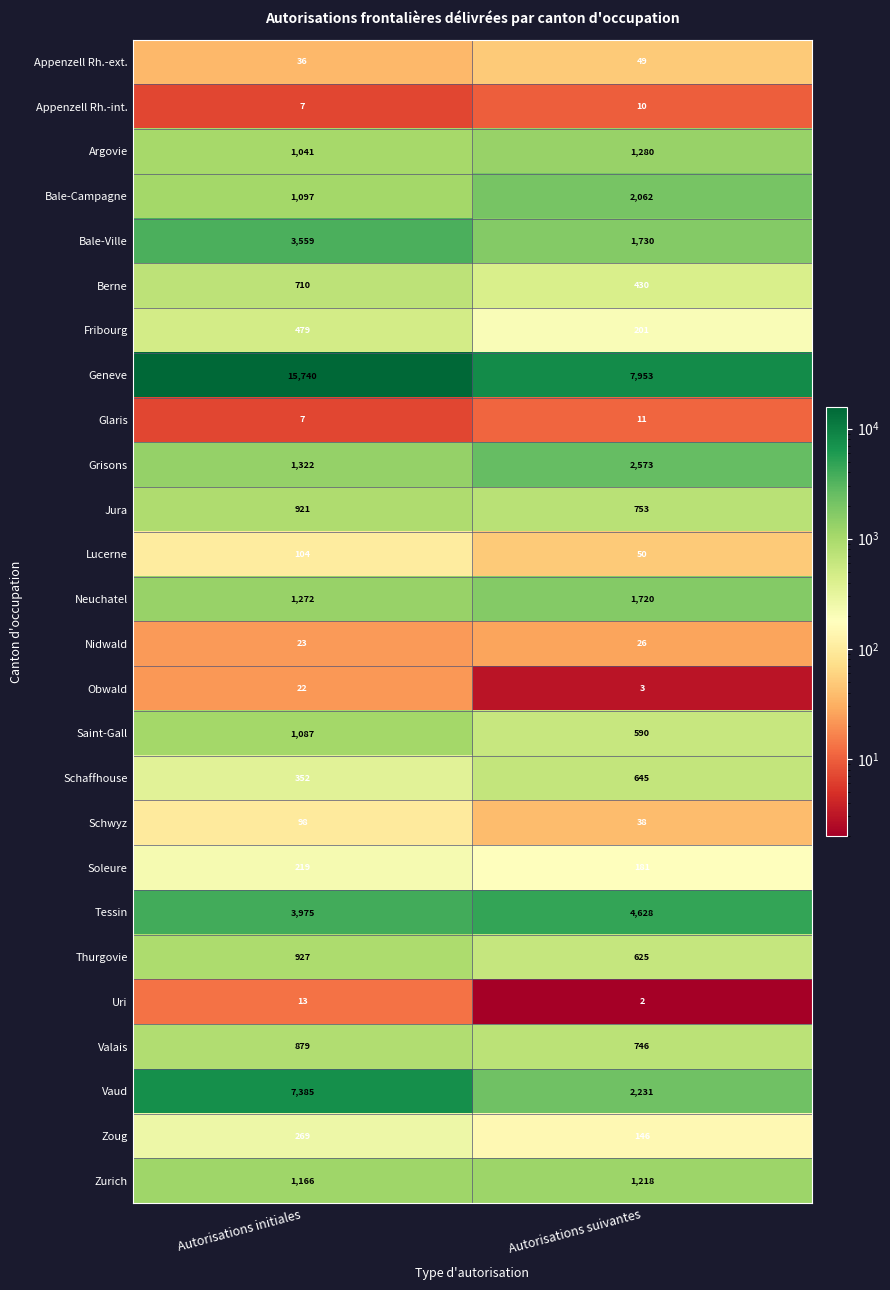

What is the sum of all Grisons values?

3895